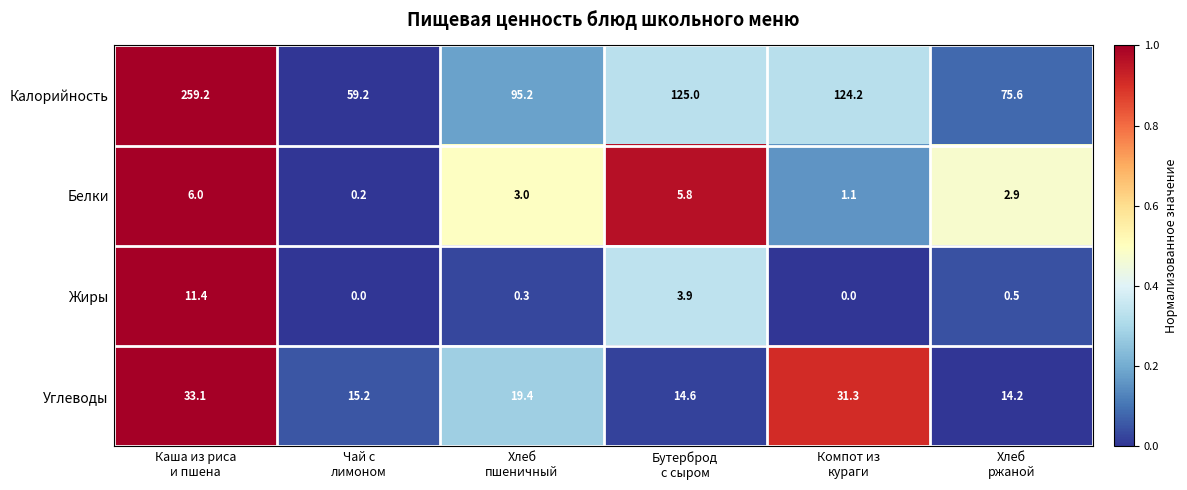

List the series in order of their peak value, highest first.

Калорийность, Углеводы, Жиры, Белки